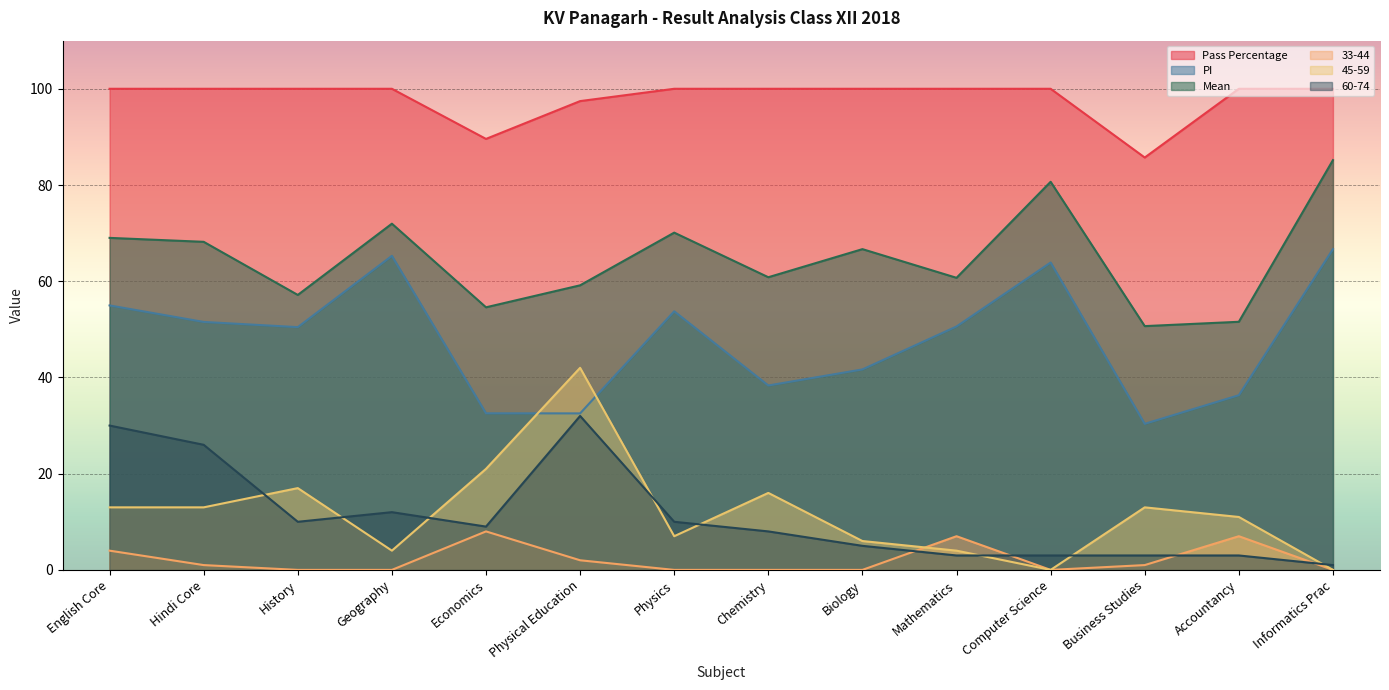

What value does the 45-59 series have at Physical Education?

42.0